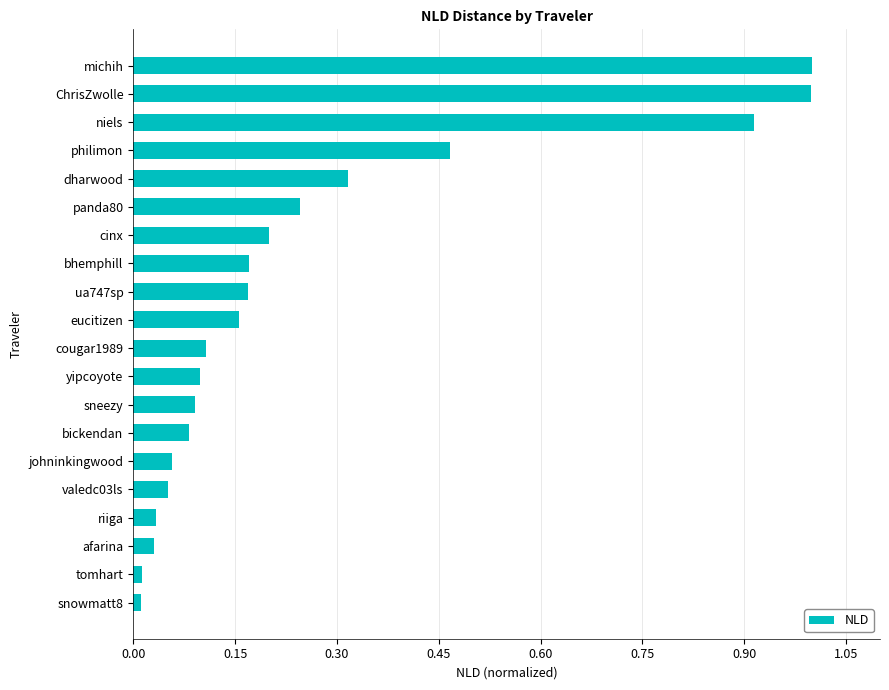

What is the change in value from niels to michih?

+0.1